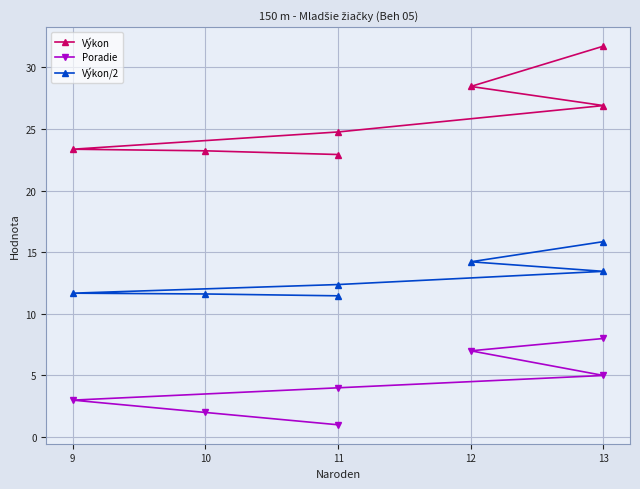

How many values in the Výkon/2 series exceed 12?

4